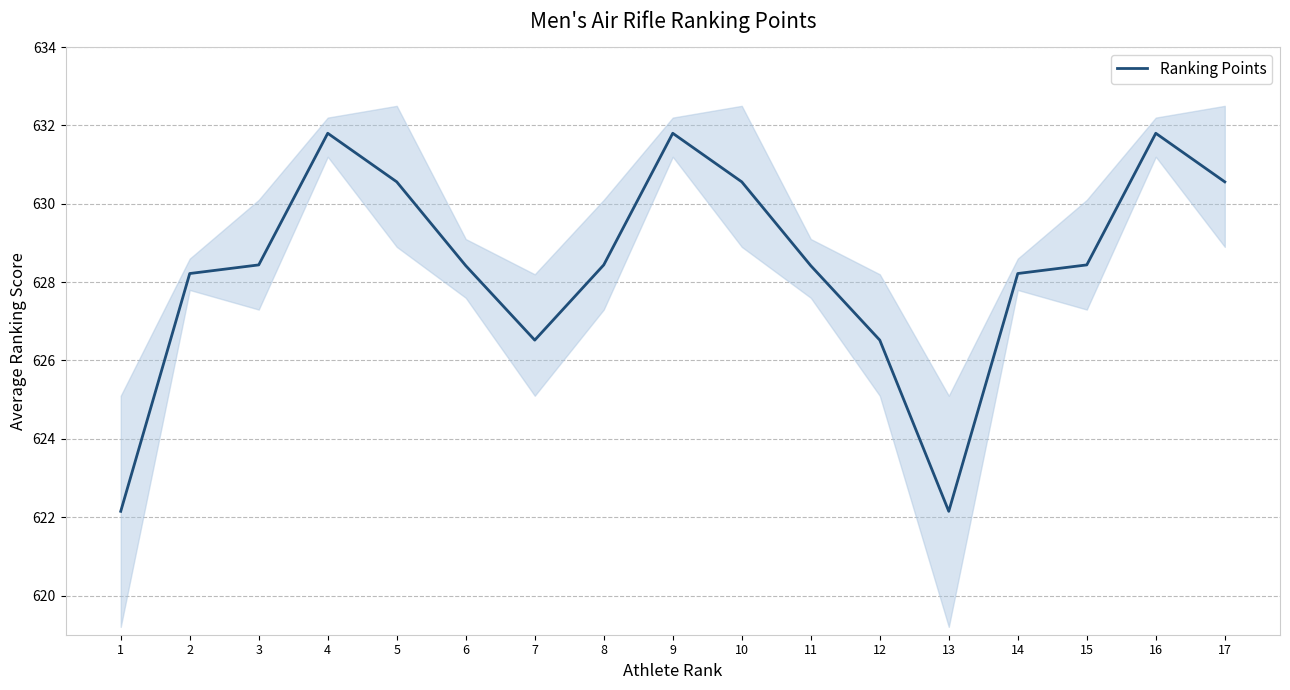

What is the average value?

628.4